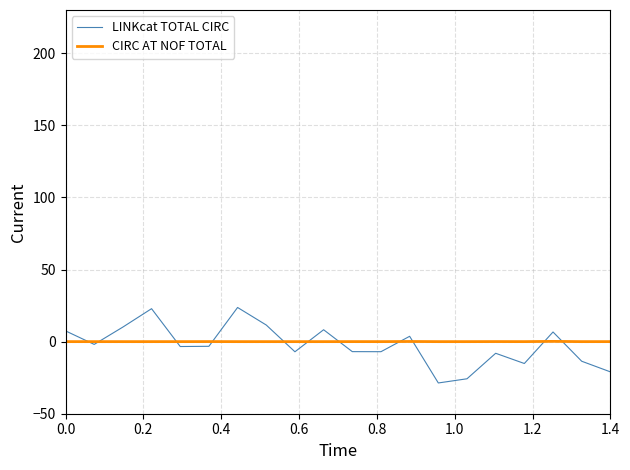

What is the smallest value displayed?

-28.7